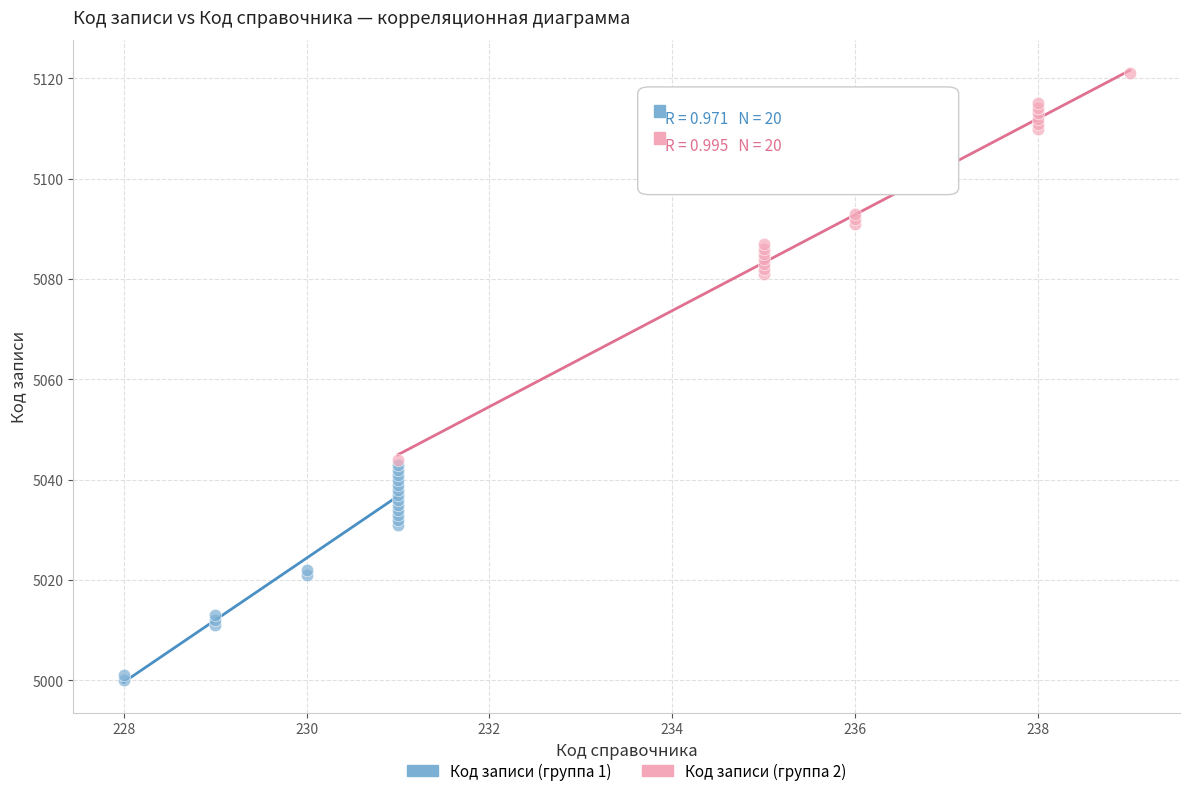

Which series has the largest Y range (max minus min)?

Код записи (группа 2)